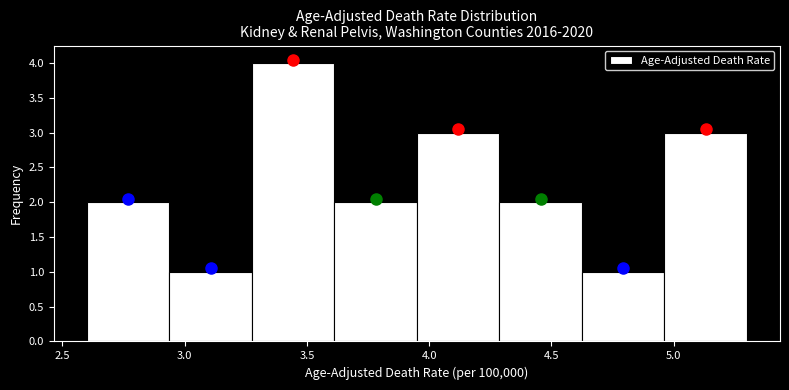

What is the height of the bar covering 2.95 to 3.30 on the x-axis? Neither the bar edges nor the heights are printed on the chart, so give them approximately, as read against the axes.

1